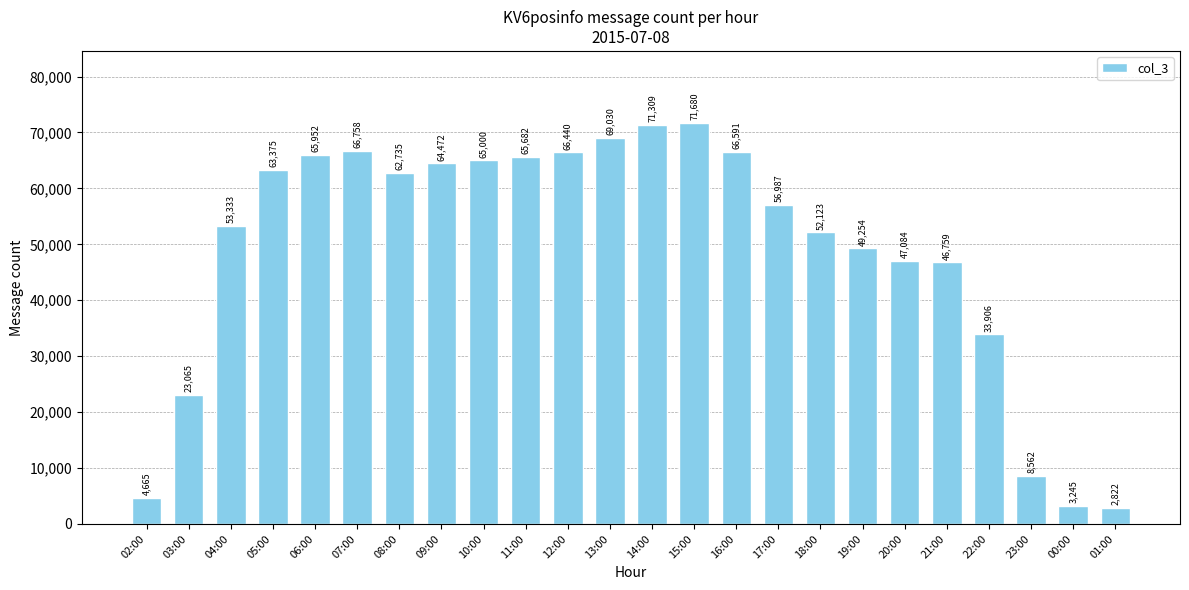

List the labels in order of value, largest first.

15:00, 14:00, 13:00, 07:00, 16:00, 12:00, 06:00, 11:00, 10:00, 09:00, 05:00, 08:00, 17:00, 04:00, 18:00, 19:00, 20:00, 21:00, 22:00, 03:00, 23:00, 02:00, 00:00, 01:00